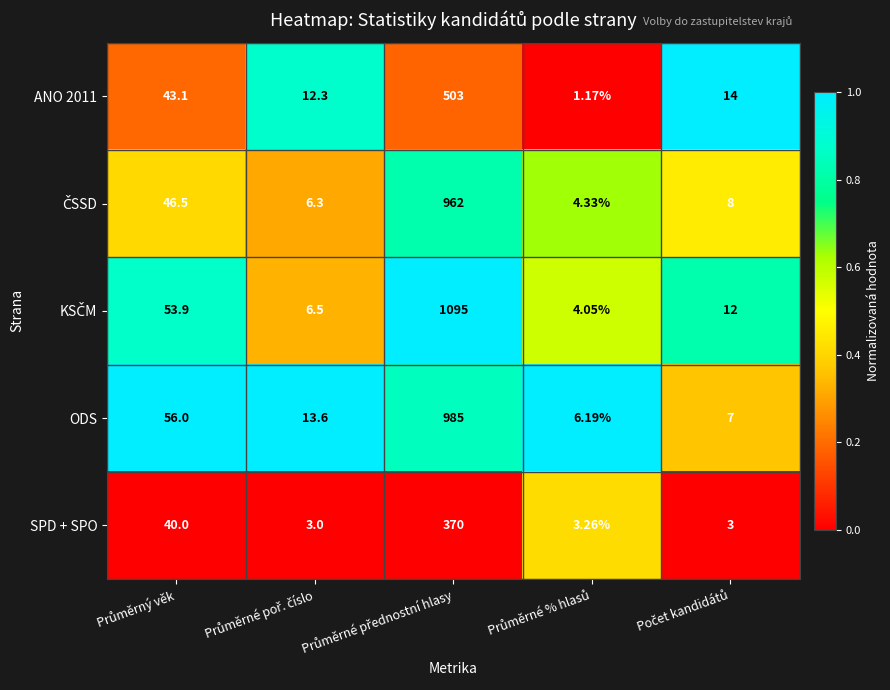

How many values in the ODS series are below 13?

2